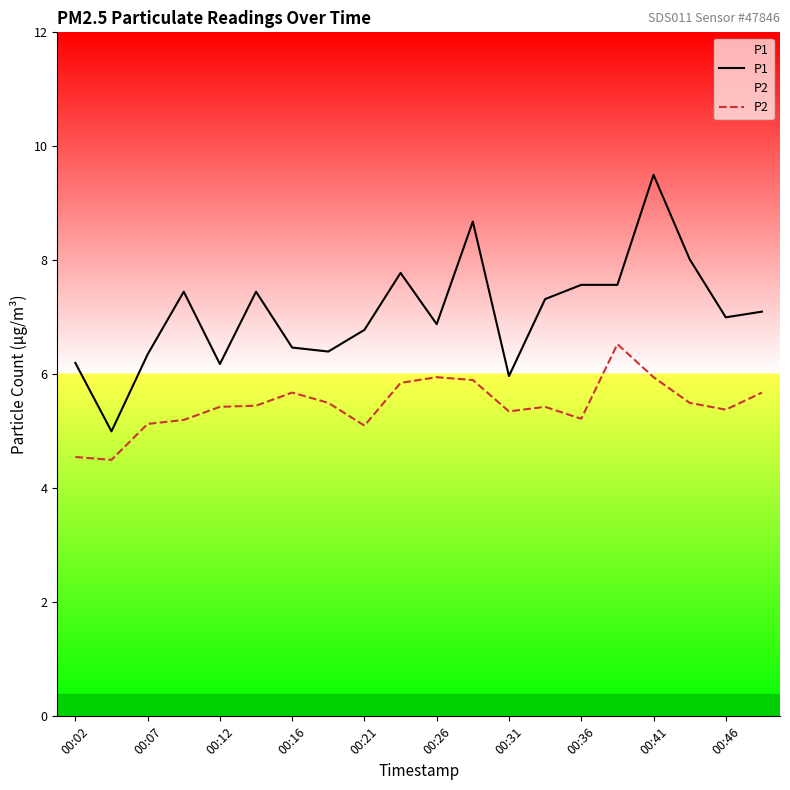

Which series has the widest spread of values?

P1